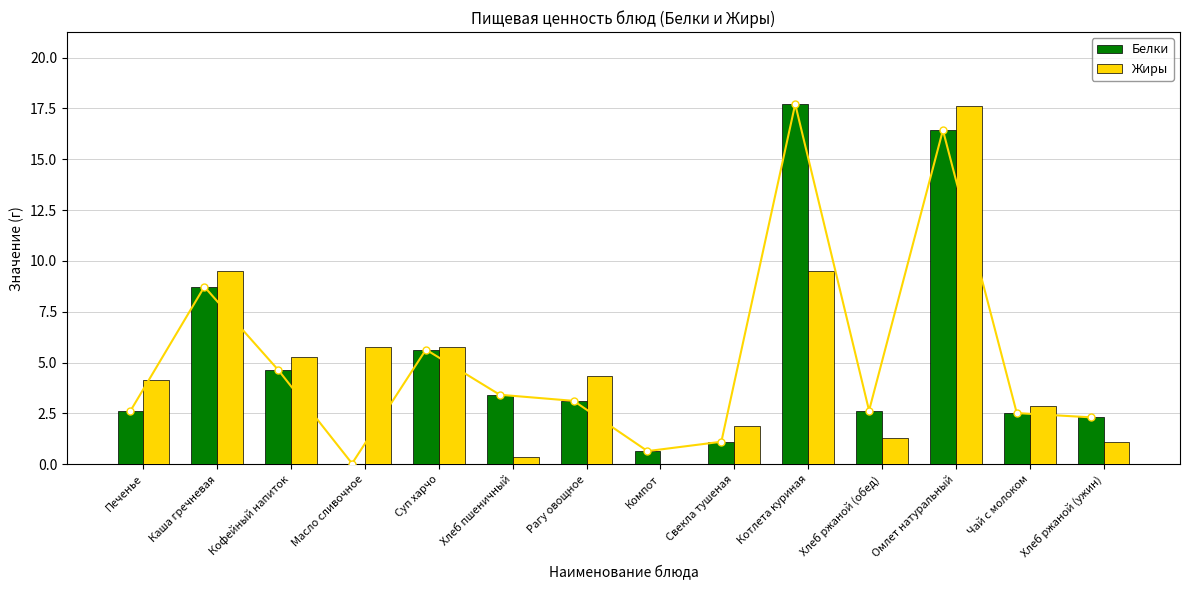

At which category is the sum across all series the highest?

Омлет натуральный